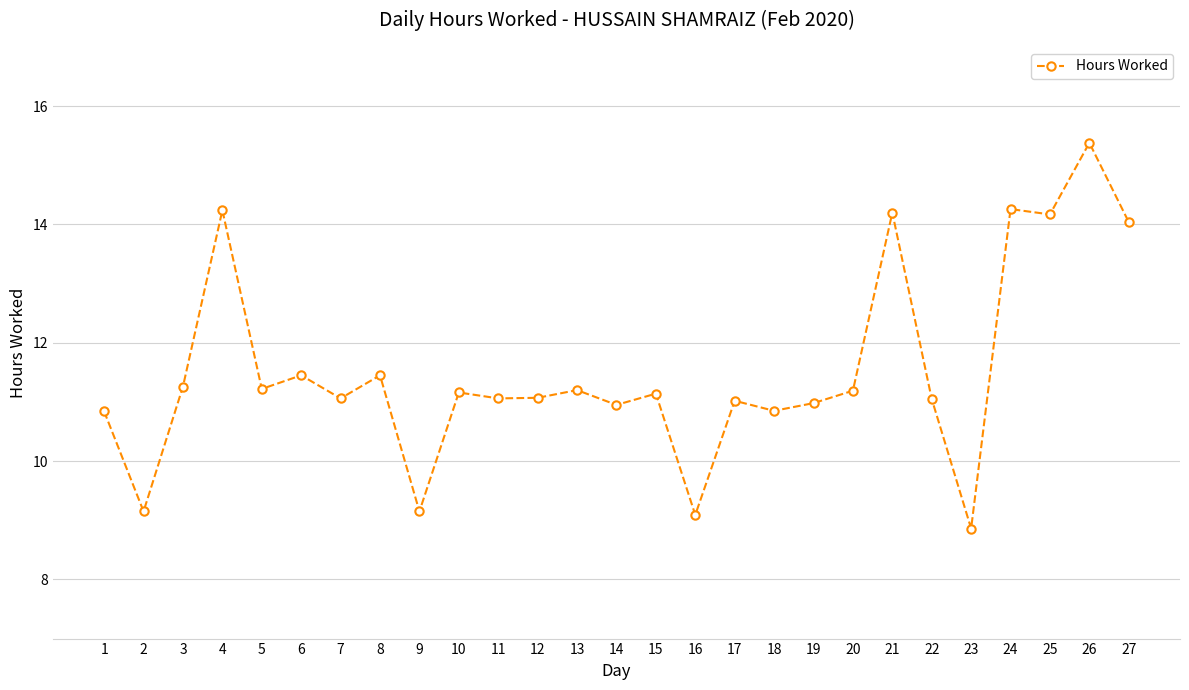

The value at 2 is 2.5. True or false?

False